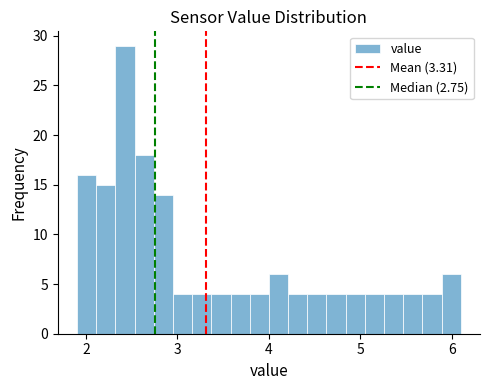

Around what value on the x-axis is the tallest bar? Give the approximate position of its centre, as read against the axis.

2.4